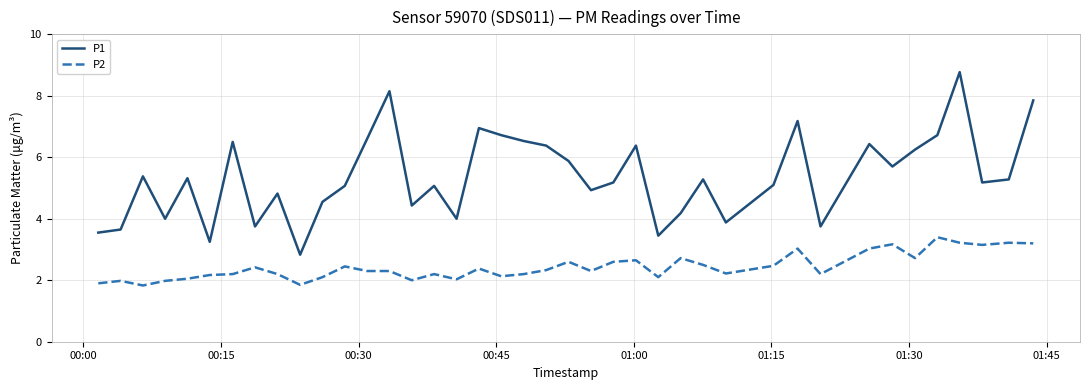

What is the sum of all P2 values?

97.5